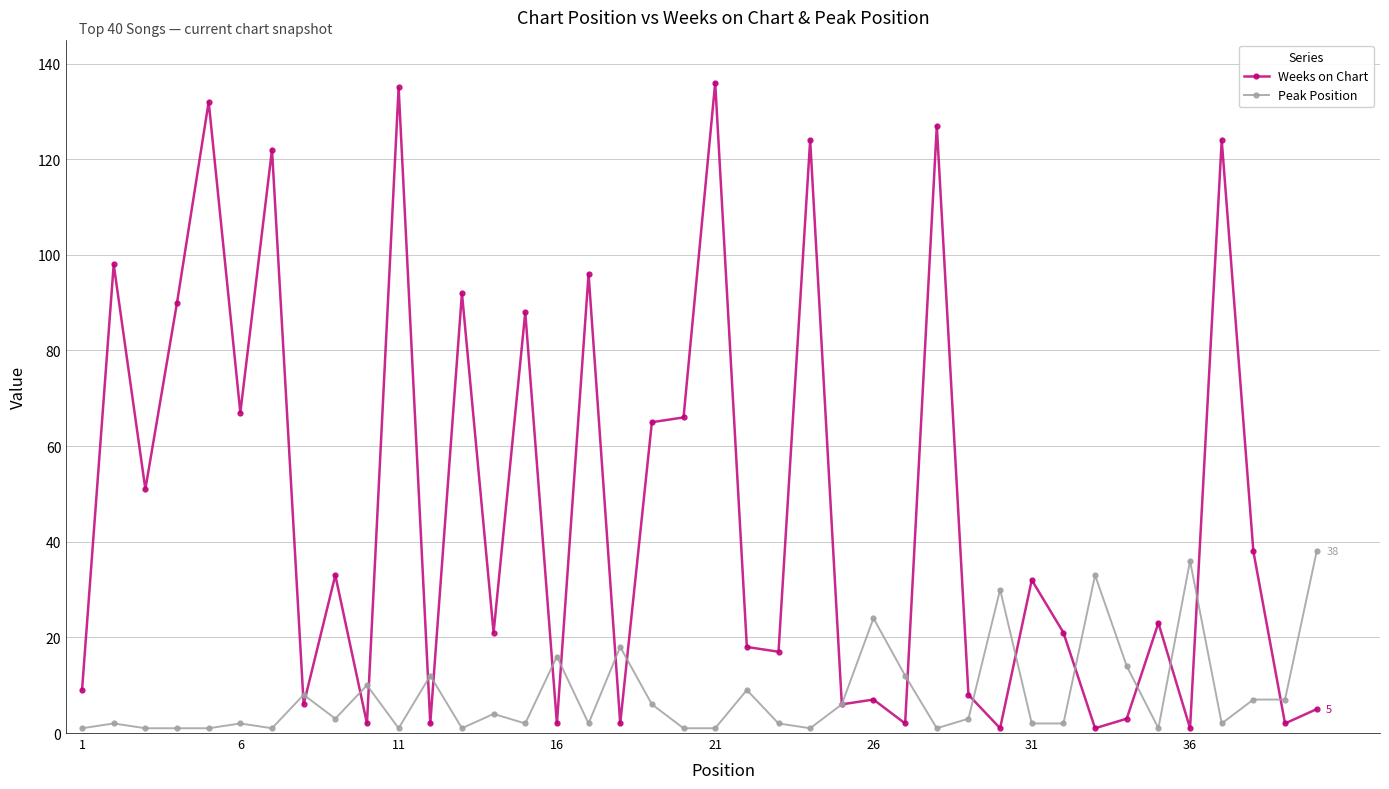

Rank the series by their maximum value, from lowest to highest.

Peak Position, Weeks on Chart